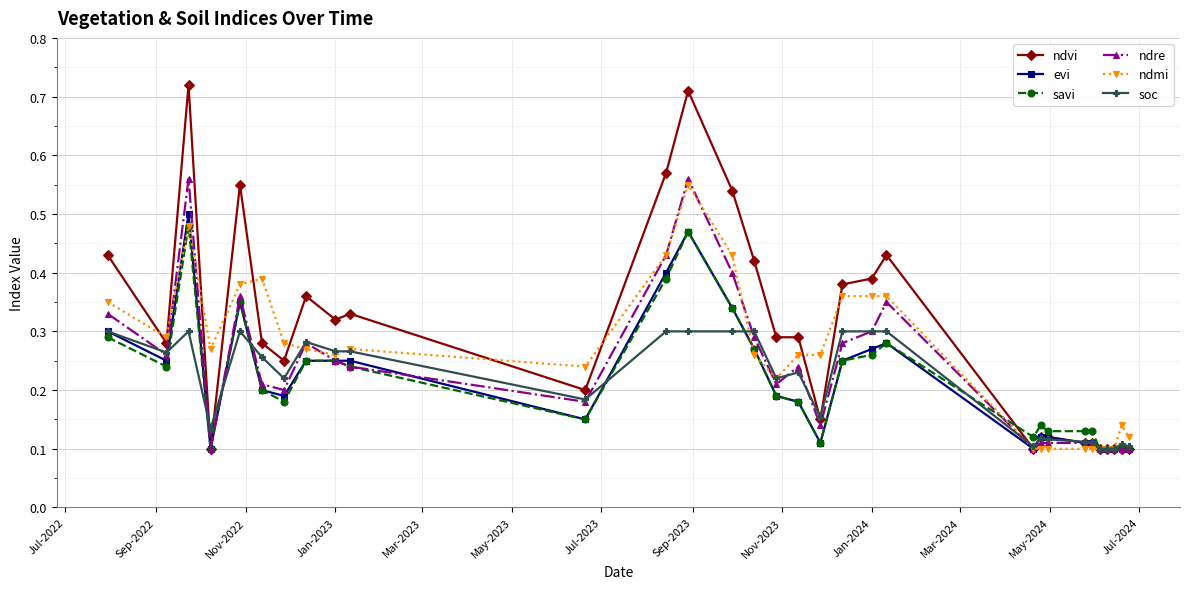

Which series has the largest total across all categories?

ndvi